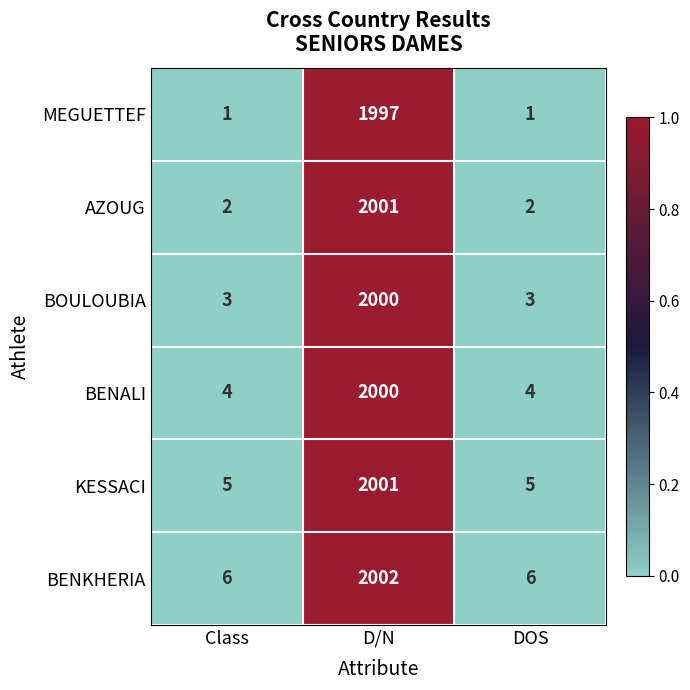

What is the maximum value shown in the chart?

2002